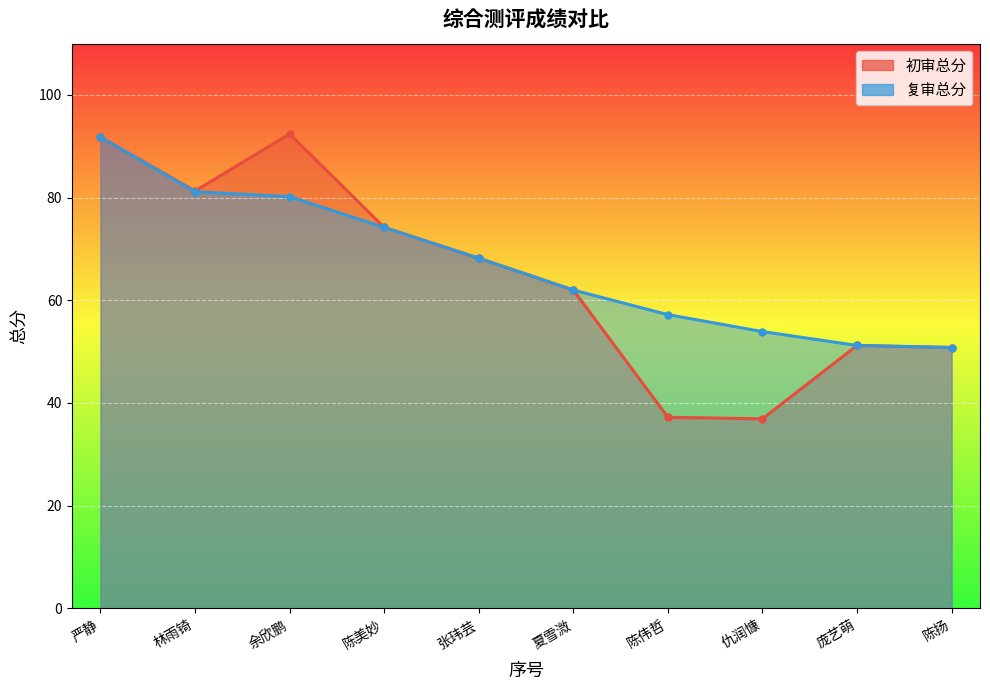

Between 余欣鹏 and 夏雪溦, which series saw the biggest shift?

初审总分